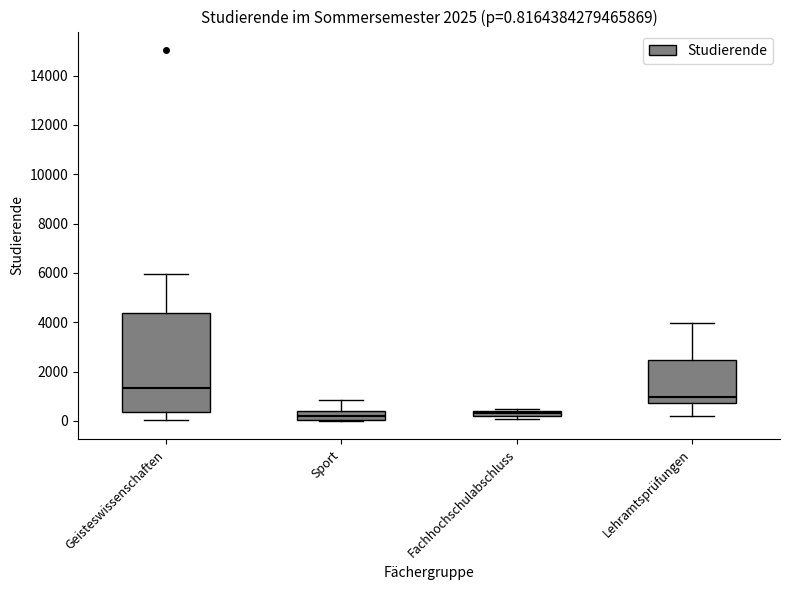

Which box is the tallest, from its lower edge to its upper edge?

Geisteswissenschaften